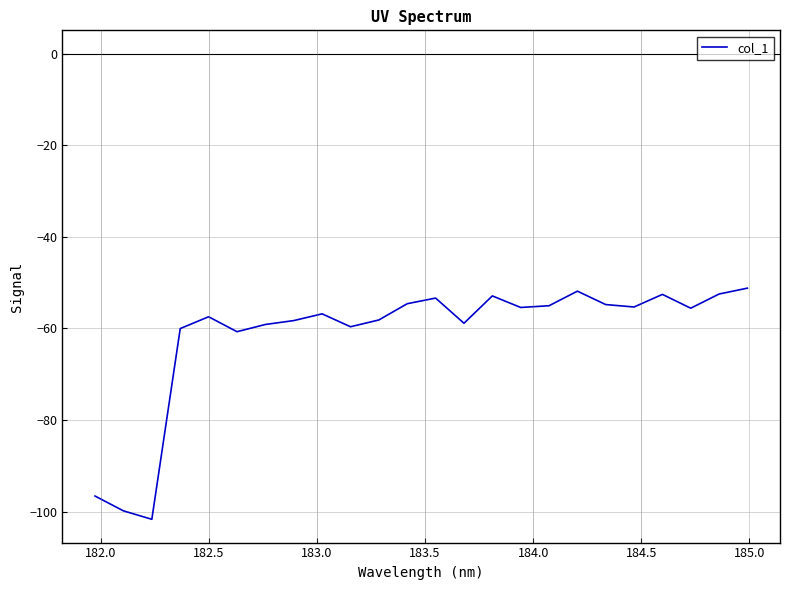

What is the maximum value shown in the chart?

-51.2